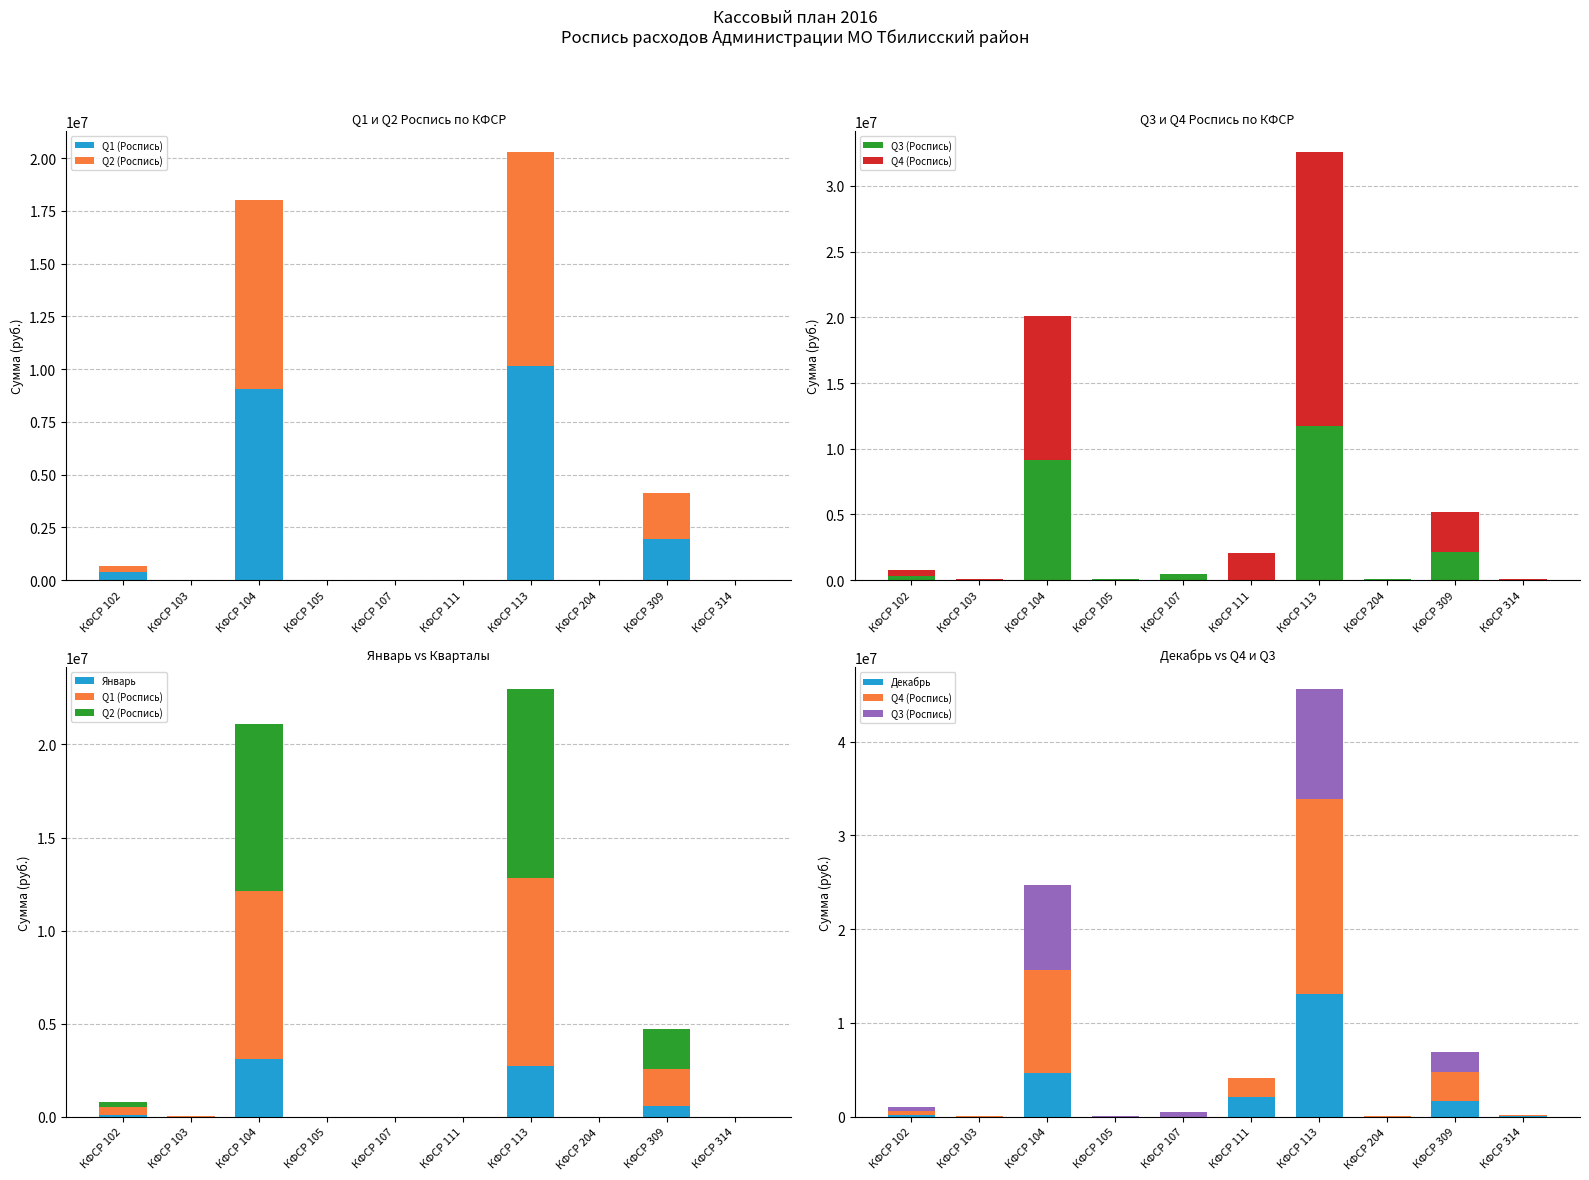

What is the value of the Q3 (Роспись) bar at the 10th from the left?

28910